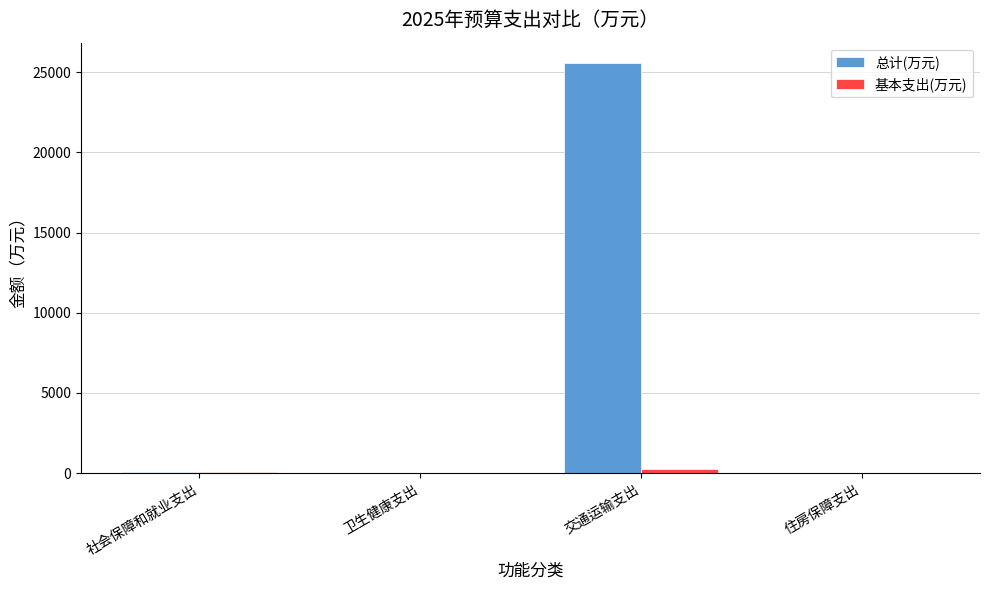

What is the sum of all 总计(万元) values?

25700.1